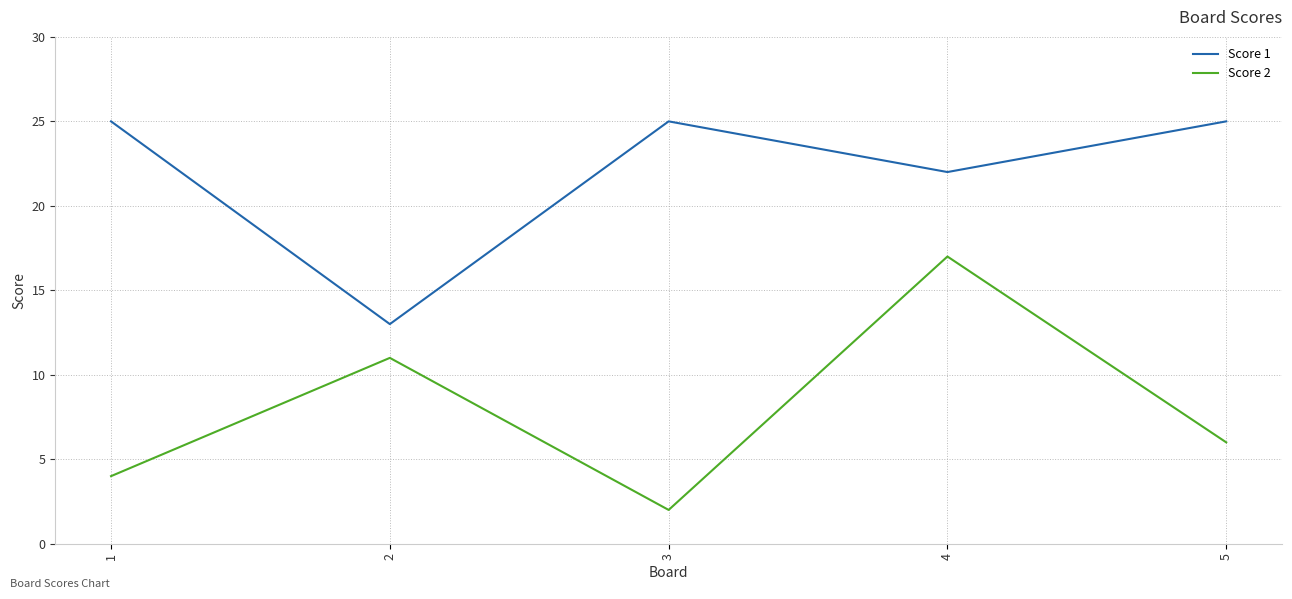

How many values in the Score 2 series are below 6?

2